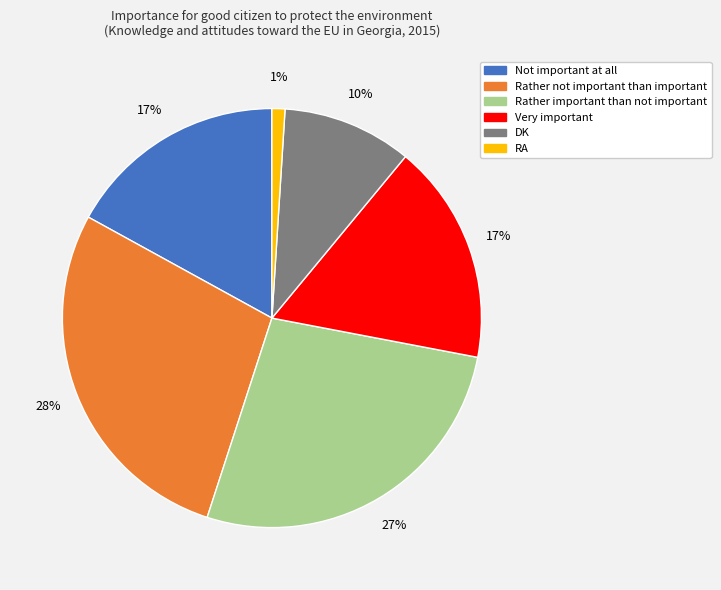

The Rather important than not important slice represents 35% of the pie. True or false?

False